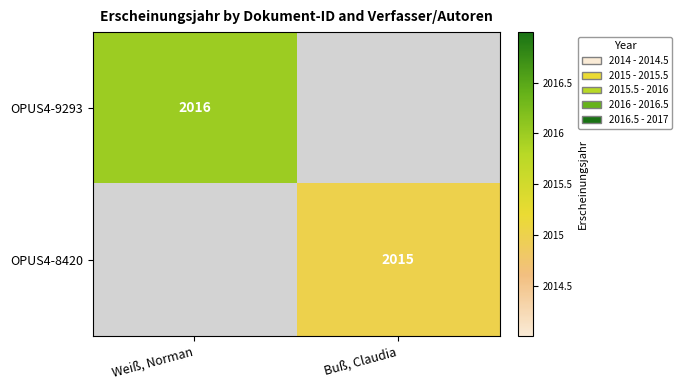

The value of OPUS4-9293 at Weiß, Norman is 3210. True or false?

False